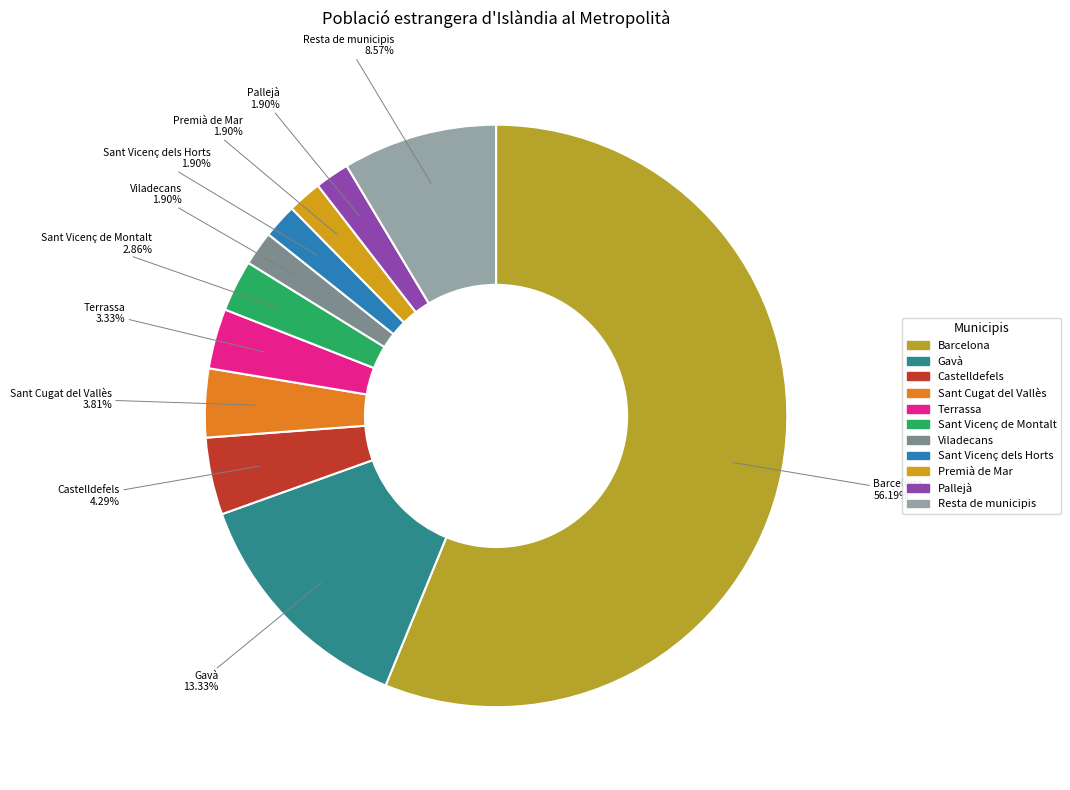

To the nearest percent, what portion does Pallejà represent?

2%